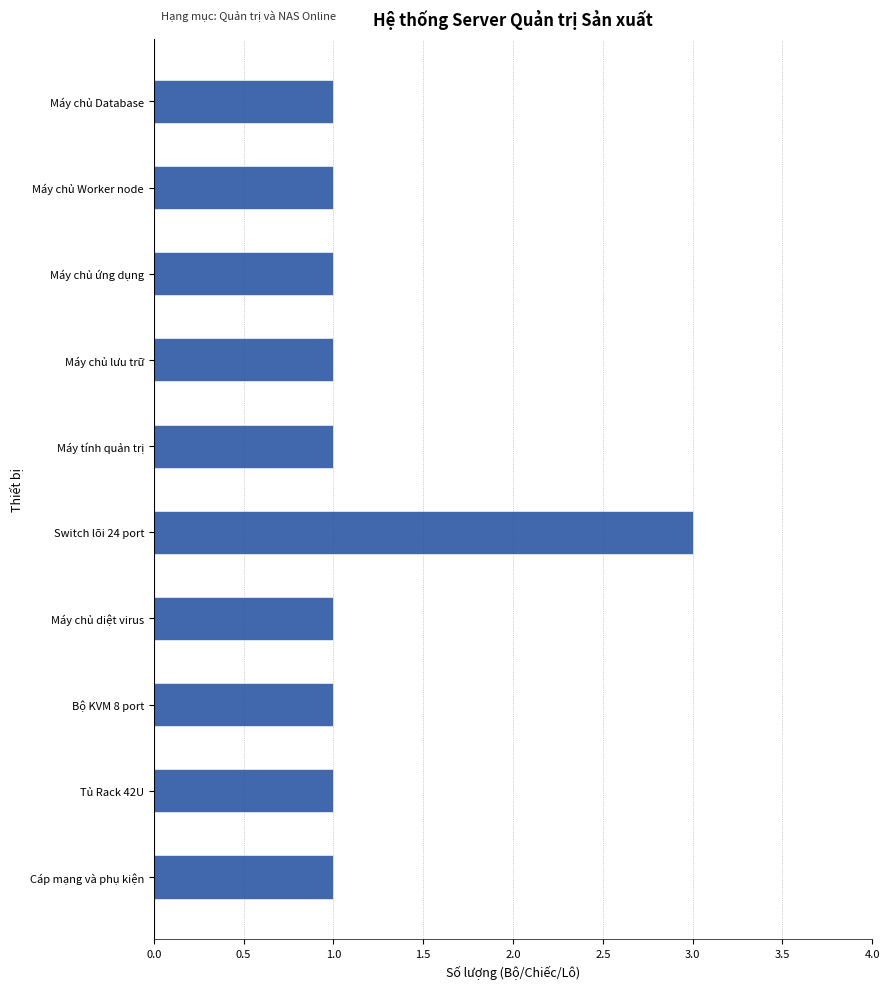

What is the ratio of the value at Máy chủ Database to the value at Máy chủ lưu trữ?

1.0